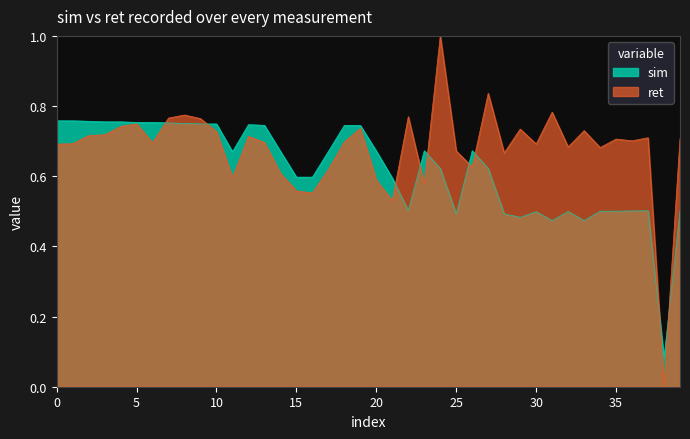

Which series has the widest spread of values?

ret